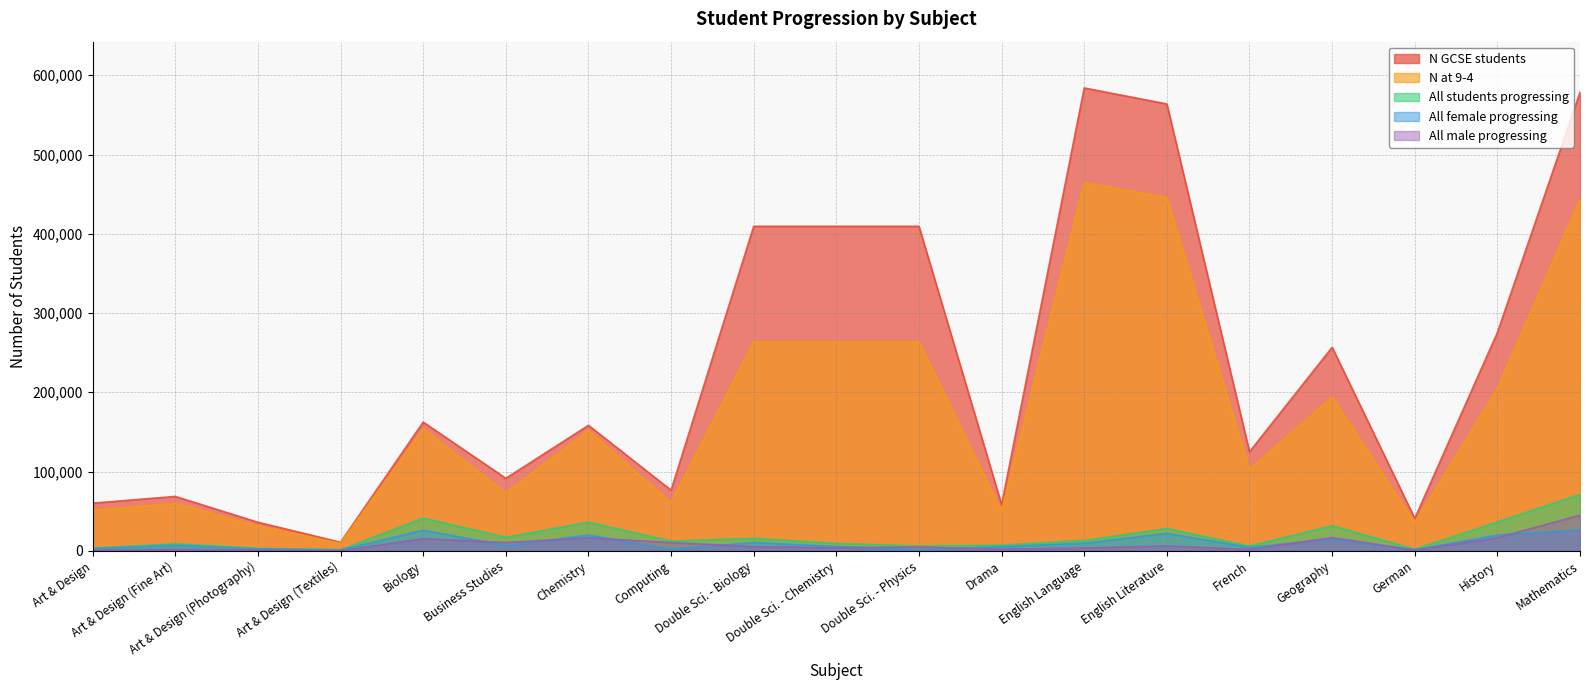

Reading left to right, transcribe all the data shown in this chart.

N GCSE students: Art & Design=60150	Art & Design (Fine Art)=68613	Art & Design (Photography)=36015	Art & Design (Textiles)=10811	Biology=162401	Business Studies=91467	Chemistry=158343	Computing=76446	Double Sci. - Biology=409453	Double Sci. - Chemistry=409455	Double Sci. - Physics=409453	Drama=58126	English Language=584005	English Literature=563807	French=124951	Geography=256772	German=40867	History=275391	Mathematics=578481
N at 9-4: Art & Design=51000	Art & Design (Fine Art)=59716	Art & Design (Photography)=31388	Art & Design (Textiles)=9463	Biology=153992	Business Studies=73037	Chemistry=151570	Computing=60955	Double Sci. - Biology=263386	Double Sci. - Chemistry=263388	Double Sci. - Physics=263386	Drama=50367	English Language=464620	English Literature=445610	French=102475	Geography=193707	German=35474	History=204644	Mathematics=443089
All students progressing: Art & Design=3420	Art & Design (Fine Art)=8916	Art & Design (Photography)=3280	Art & Design (Textiles)=1156	Biology=41295	Business Studies=16983	Chemistry=36149	Computing=12230	Double Sci. - Biology=15750	Double Sci. - Chemistry=9283	Double Sci. - Physics=6055	Drama=7116	English Language=13060	English Literature=28147	French=5975	Geography=31641	German=2104	History=36299	Mathematics=71176
All female progressing: Art & Design=2728	Art & Design (Fine Art)=7110	Art & Design (Photography)=2358	Art & Design (Textiles)=1142	Biology=25983	Business Studies=6556	Chemistry=19878	Computing=1835	Double Sci. - Biology=10474	Double Sci. - Chemistry=5502	Double Sci. - Physics=1212	Drama=5183	English Language=9558	English Literature=22008	French=4350	Geography=14961	German=1295	History=19865	Mathematics=26227
All male progressing: Art & Design=692	Art & Design (Fine Art)=1806	Art & Design (Photography)=922	Art & Design (Textiles)=14	Biology=15312	Business Studies=10427	Chemistry=16271	Computing=10395	Double Sci. - Biology=5276	Double Sci. - Chemistry=3781	Double Sci. - Physics=4843	Drama=1933	English Language=3502	English Literature=6139	French=1625	Geography=16680	German=809	History=16434	Mathematics=44949